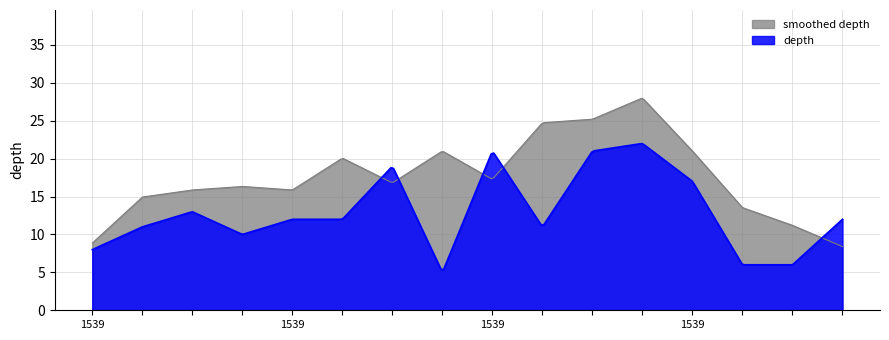

Which series has the largest total across all categories?

smoothed depth